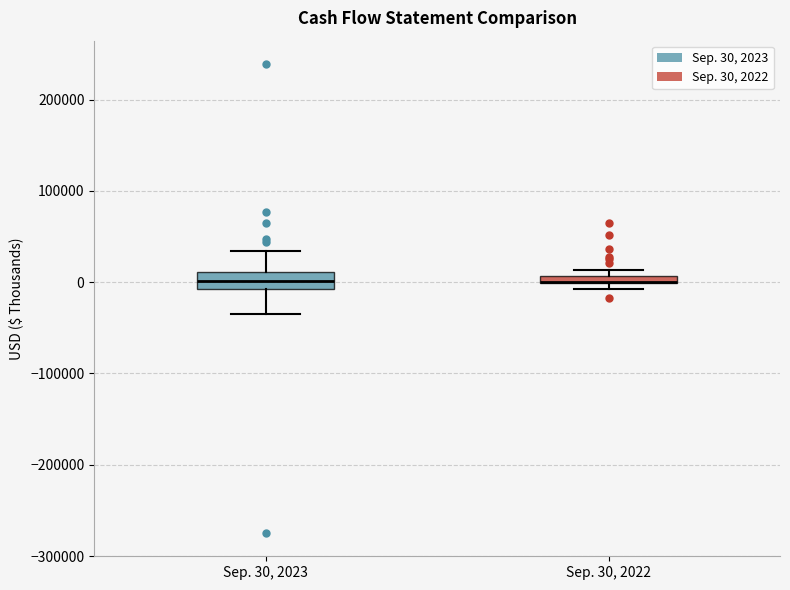

Where is the upper edge of the box for Sep. 30, 2022 on the y-axis? The values are not printed on the chart, so give them approximately, as read against the axis.

10000